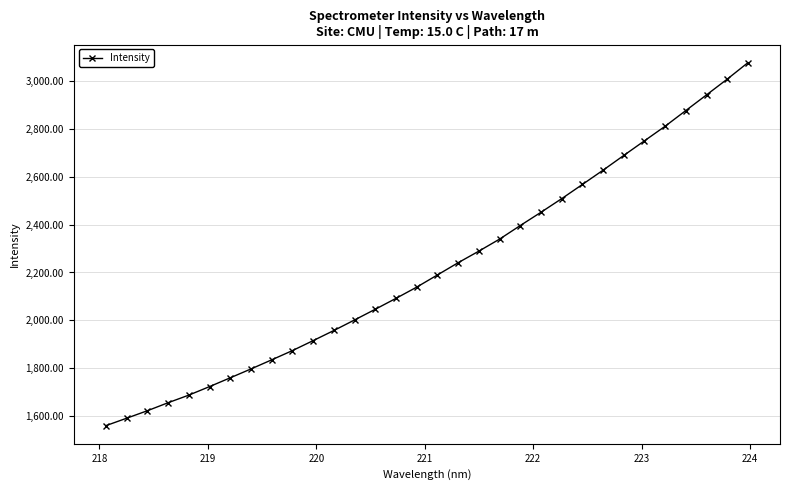

Count the number of values greater than 2189.

16